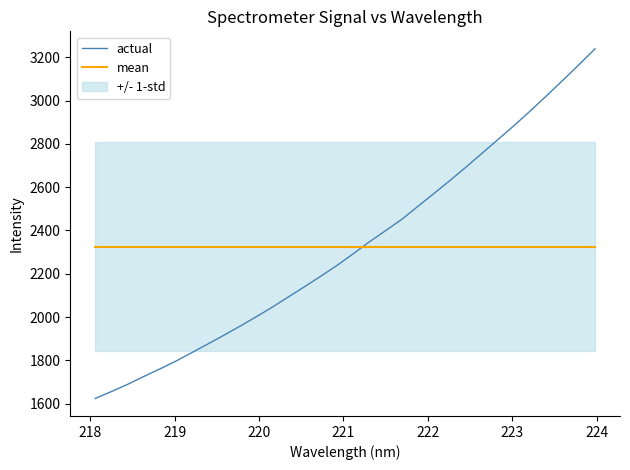

What is the value of the mean point at the 1st from the left?

2324.7